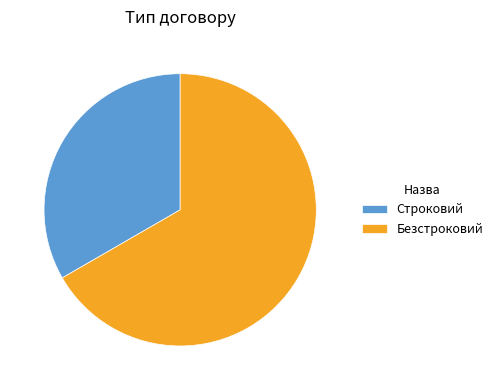

Between Безстроковий and Строковий, which is larger?

Безстроковий